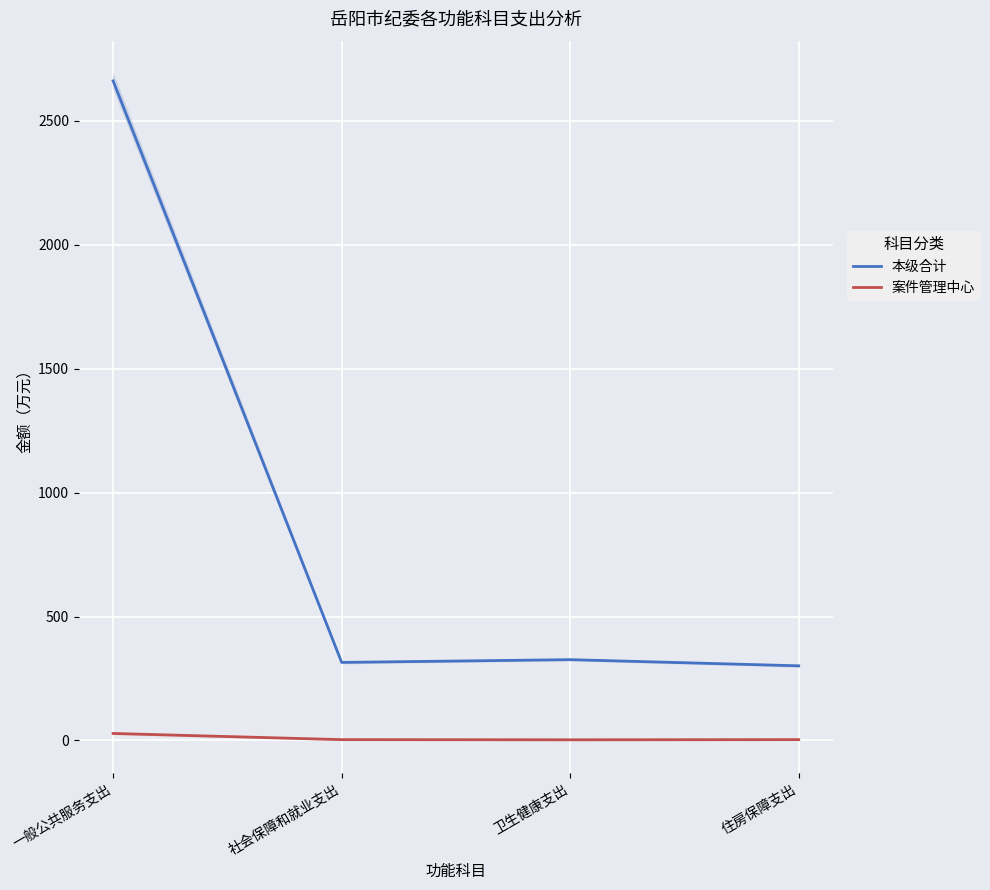

What is the total value across all series at 一般公共服务支出?

2689.6